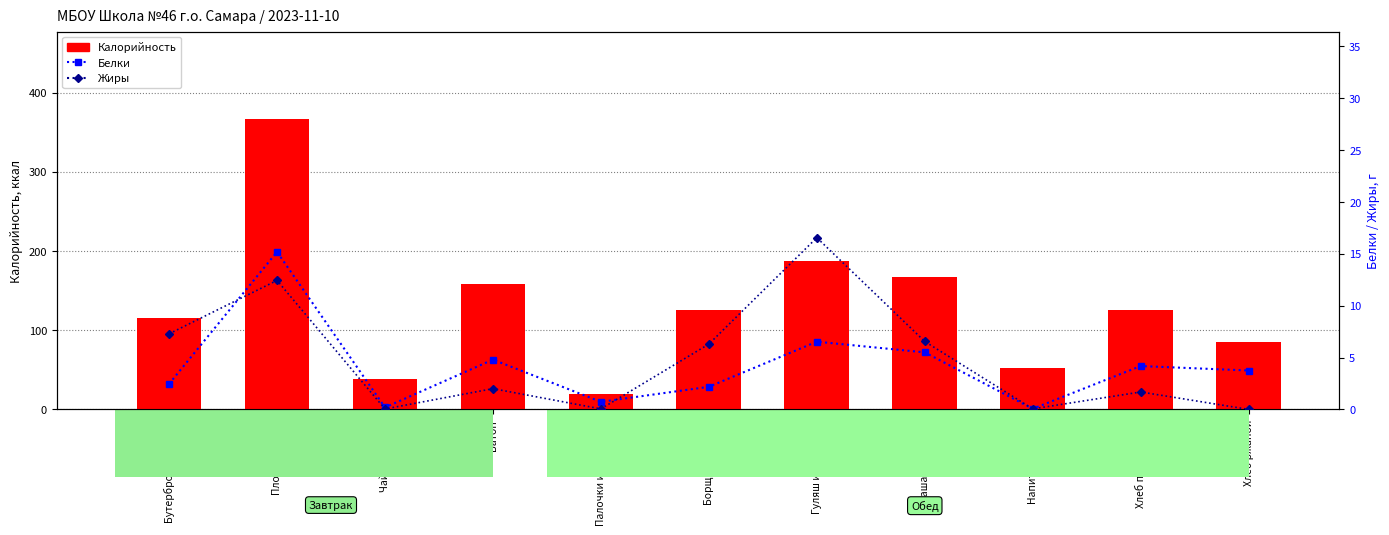

Reading right to left, what are all the values shown in this chart?

Калорийность: Хлеб ржаной=85.0	Хлеб пшеничный=126.0	Напиток из ягод=52.0	Каша гречневая=167.0	Гуляш из свинины=188.0	Борщ с капустой=126.0	Палочки из моркови=19.0	Батон=158.0	Чай с сахаром=38.0	Плов из птицы=367.0	Бутерброд с маслом=116.0
Белки: Хлеб ржаной=3.8	Хлеб пшеничный=4.2	Напиток из ягод=0.1	Каша гречневая=5.5	Гуляш из свинины=6.5	Борщ с капустой=2.2	Палочки из моркови=0.7	Батон=4.8	Чай с сахаром=0.2	Плов из птицы=15.2	Бутерброд с маслом=2.5
Жиры: Хлеб ржаной=0.0	Хлеб пшеничный=1.7	Напиток из ягод=0.1	Каша гречневая=6.5	Гуляш из свинины=16.6	Борщ с капустой=6.3	Палочки из моркови=0.1	Батон=2.0	Чай с сахаром=0.0	Плов из птицы=12.4	Бутерброд с маслом=7.3